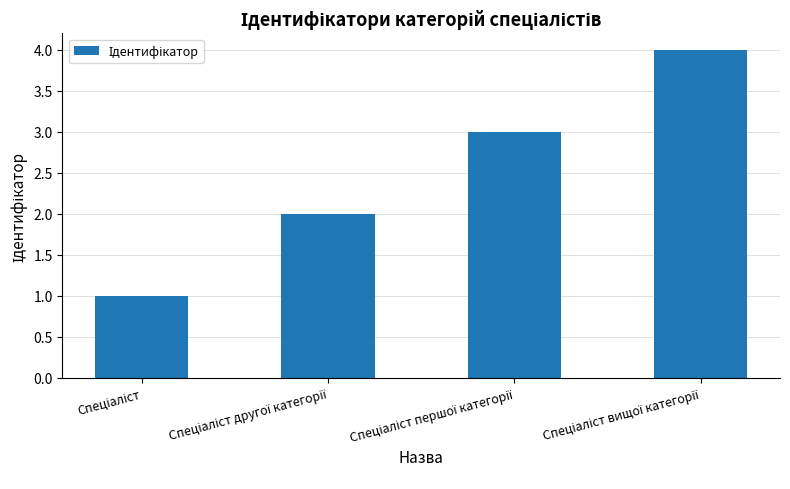

What is the maximum value shown in the chart?

4